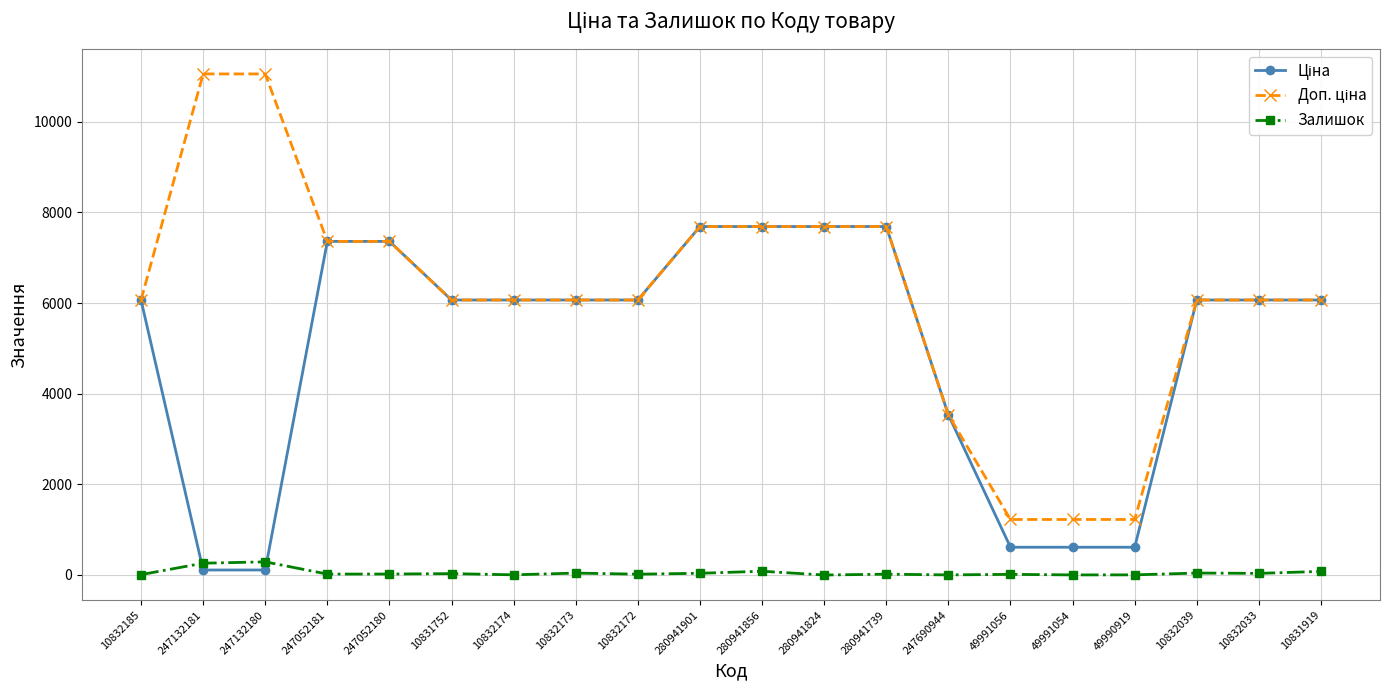

What is the maximum value shown in the chart?

11055.0